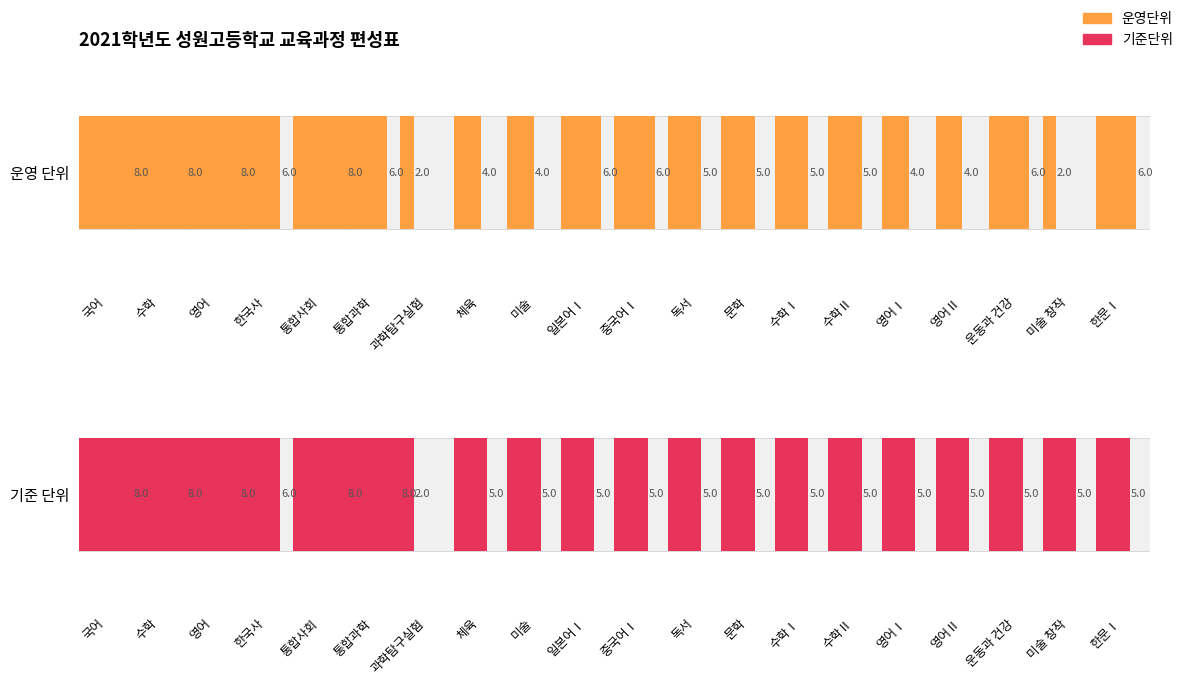

What is the total value across all series at 통합과학?

14